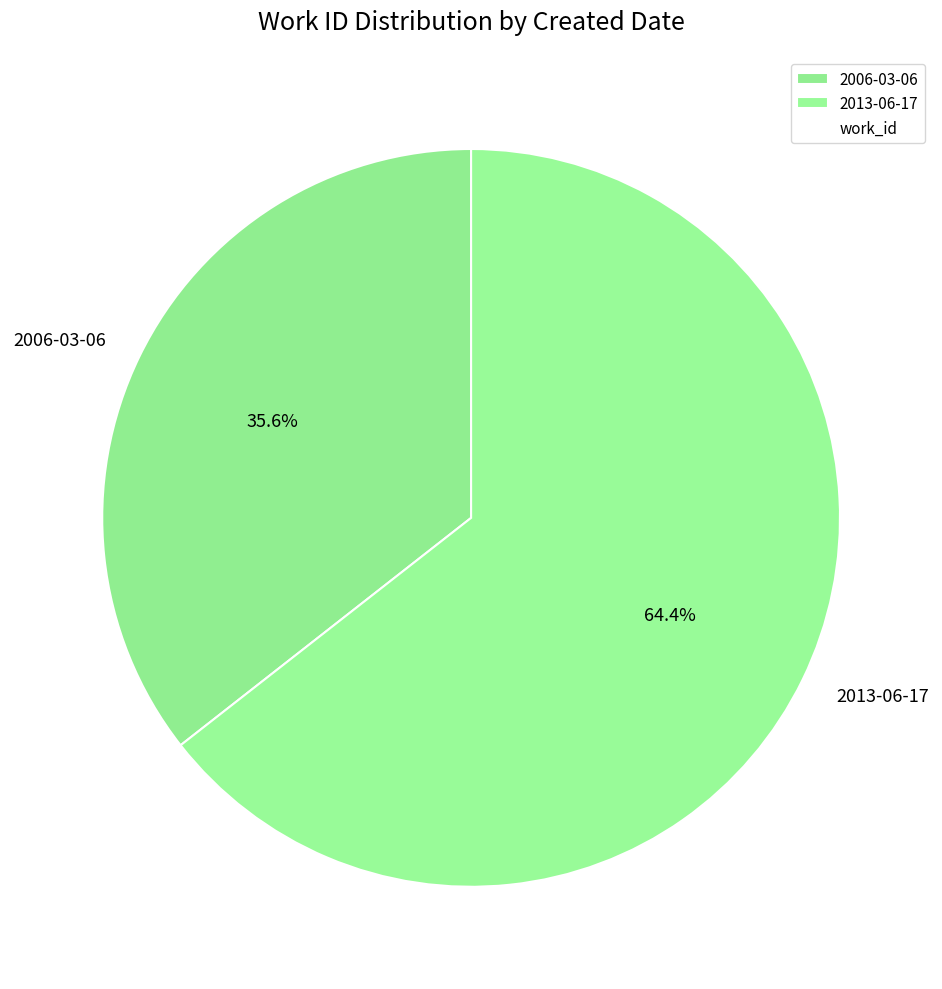

What percentage is the 2013-06-17 slice, to the nearest percent?

64%